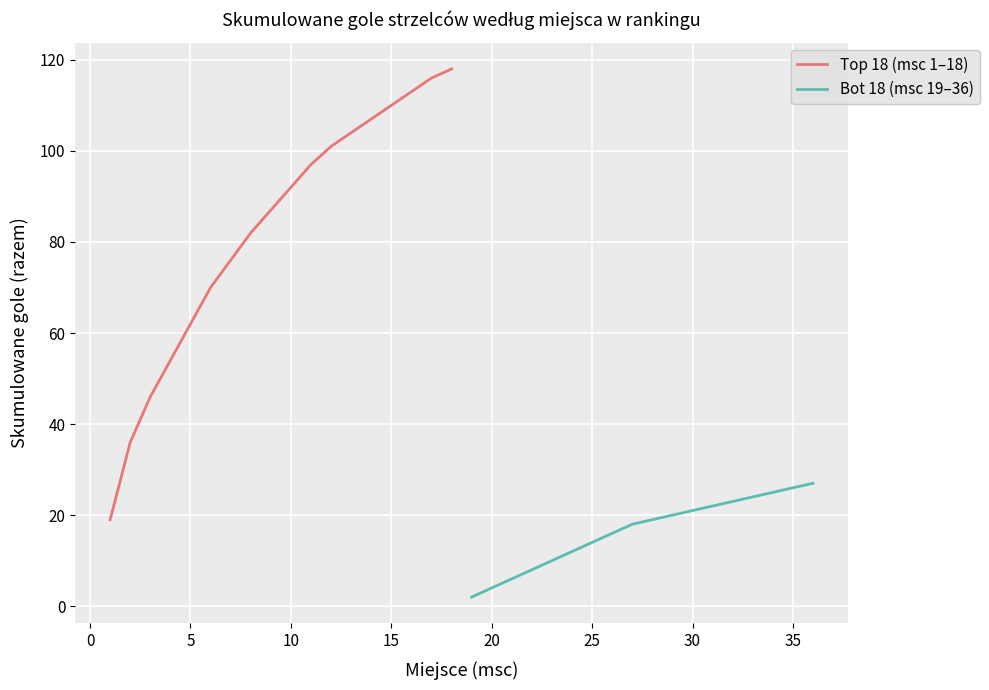

What are all the series names shown in the legend?

Top 18 (msc 1–18), Bot 18 (msc 19–36)